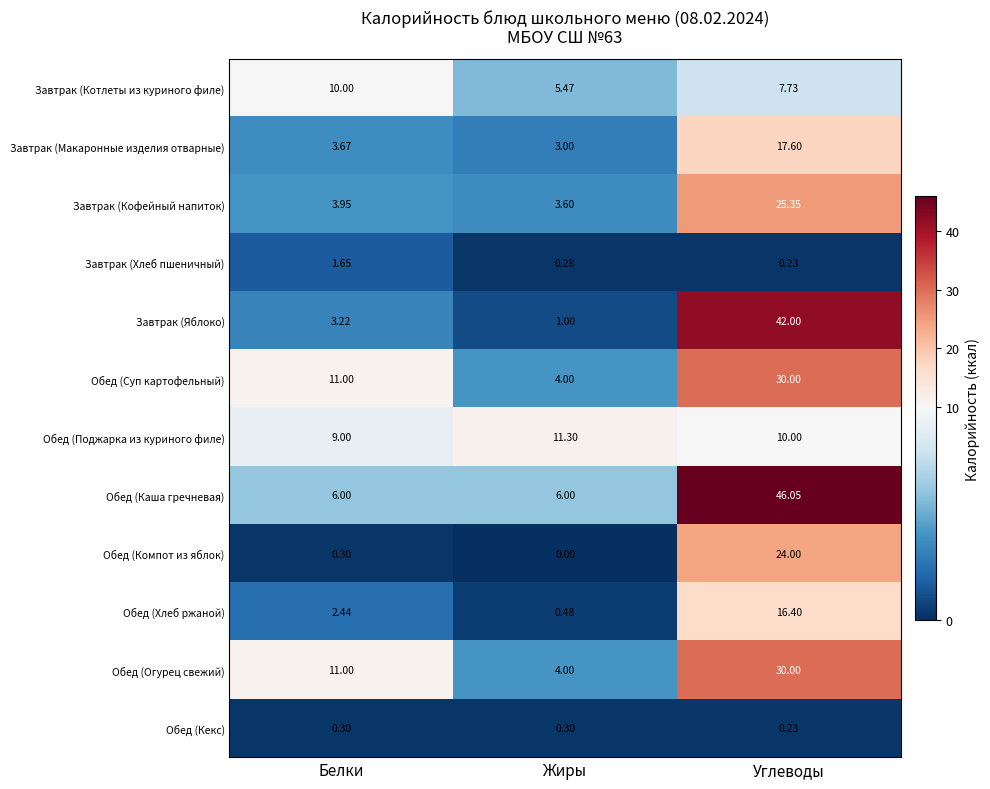

Which label corresponds to the largest value in the chart?

Углеводы